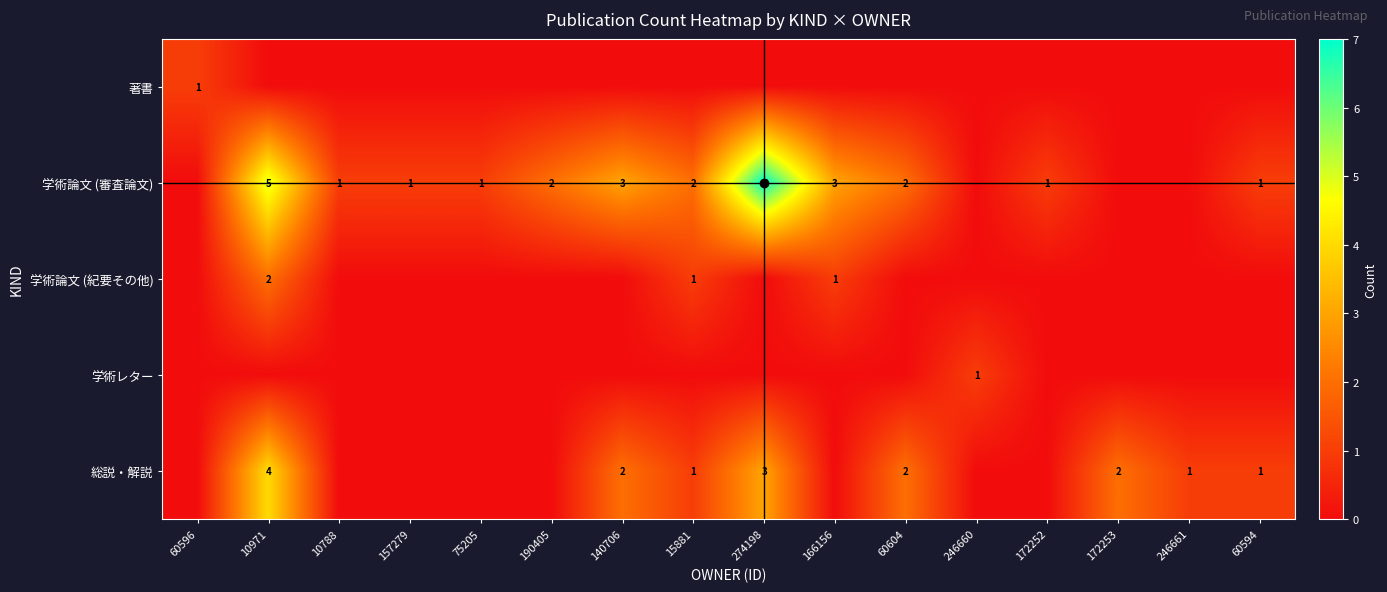

The value of 学術論文 (審査論文) at 60604 is 3. True or false?

False